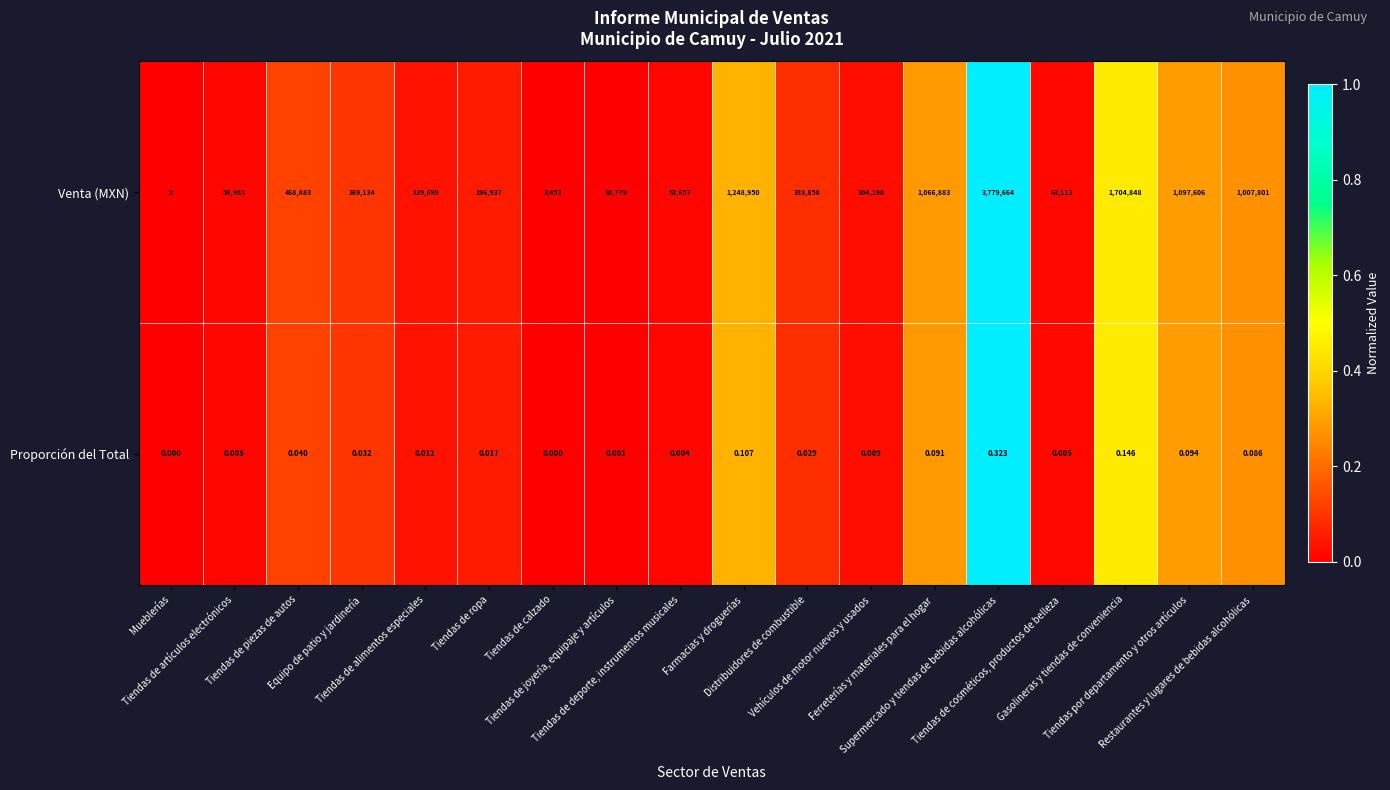

What is the greatest value displayed?

3779664.0